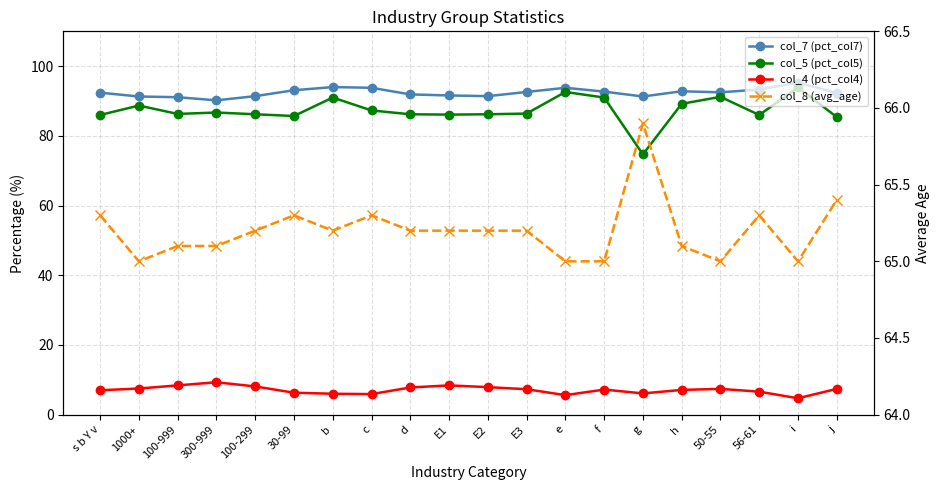

What is the difference between the highest and lowest values at e?

88.2